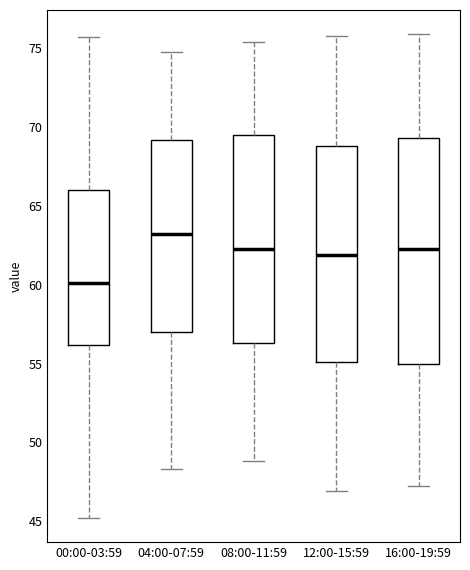

Reading left to right, read every box against the y-axis: the position of its median line, the range the box covers, and the ends of its whiskers. The values are not printed on the chart, so give them approximately, as read against the axis.

00:00-03:59: median 60.0, box 56.0 to 66.0, whiskers 45.0 to 75.5
04:00-07:59: median 63.0, box 57.0 to 69.0, whiskers 48.5 to 75.0
08:00-11:59: median 62.5, box 56.5 to 69.5, whiskers 49.0 to 75.5
12:00-15:59: median 62.0, box 55.0 to 69.0, whiskers 47.0 to 76.0
16:00-19:59: median 62.5, box 55.0 to 69.5, whiskers 47.0 to 76.0